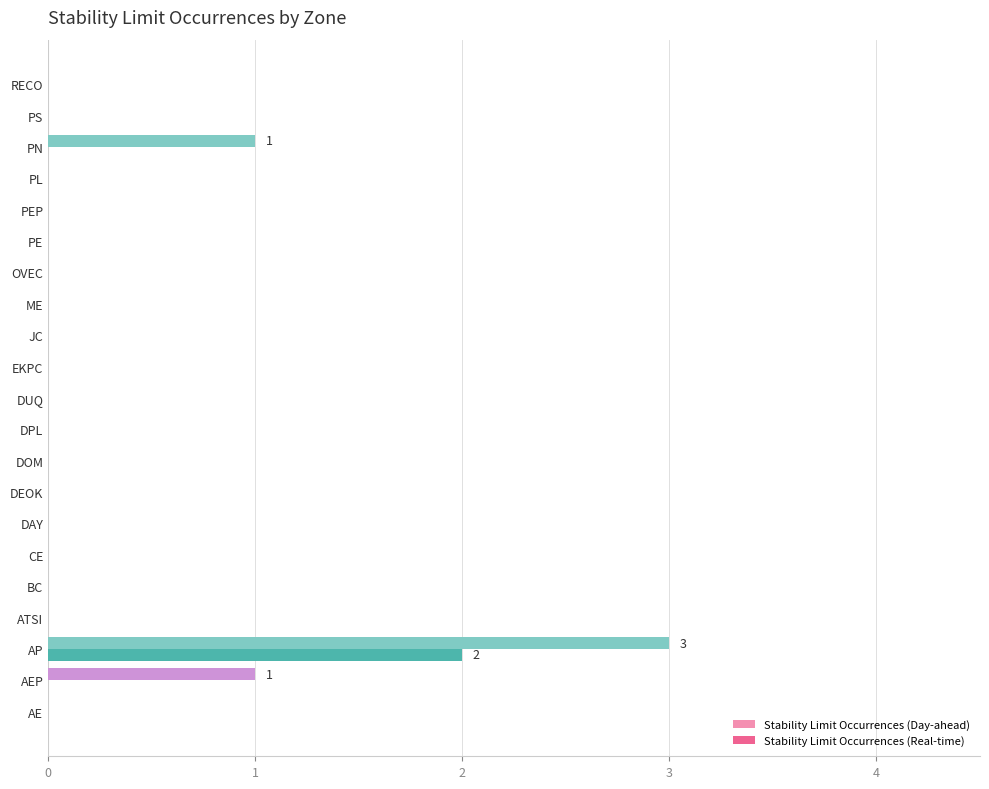

What is the total value across all series at AP?

5